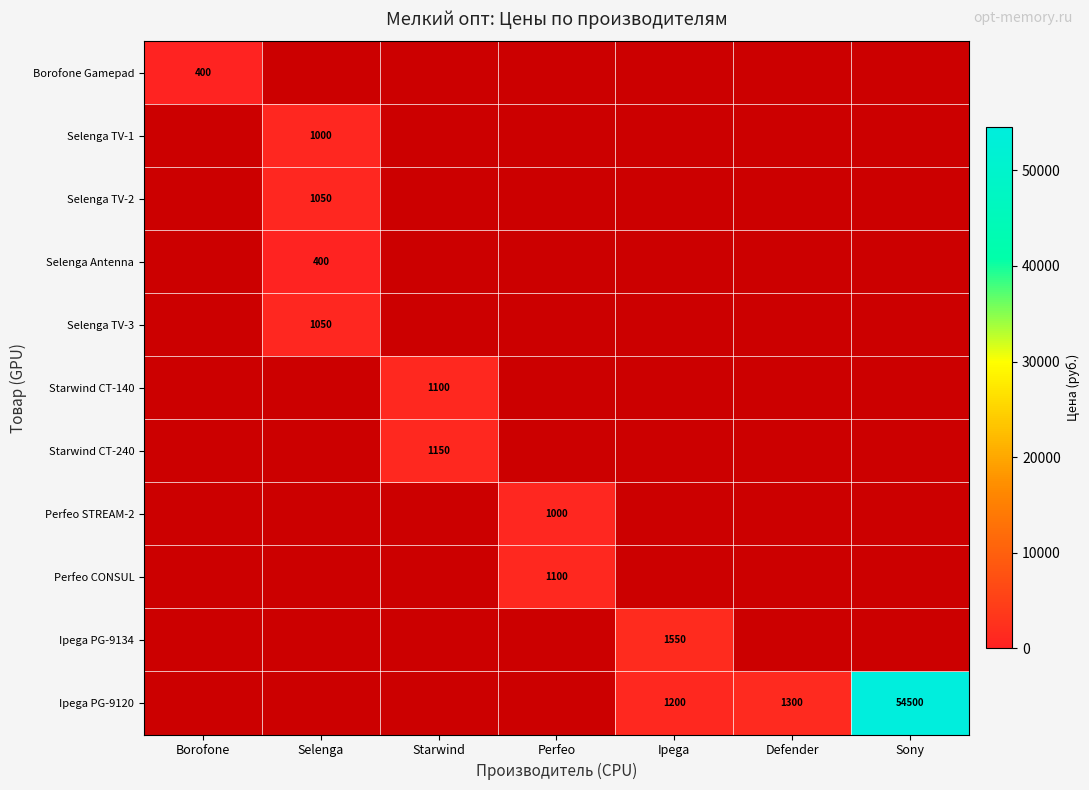

At which category does the chart reach its minimum across all series?

Borofone